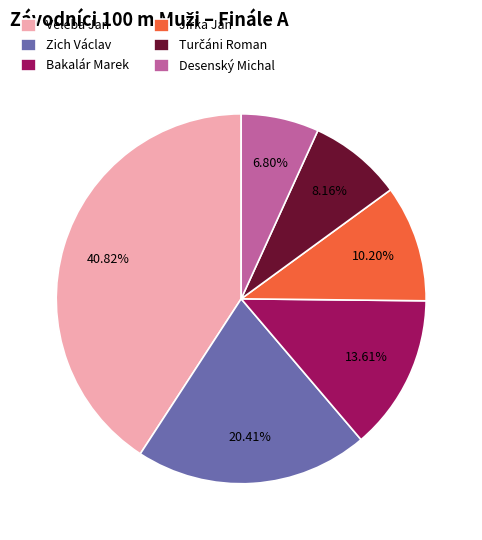

What is the largest slice in the pie chart?

Veleba Jan